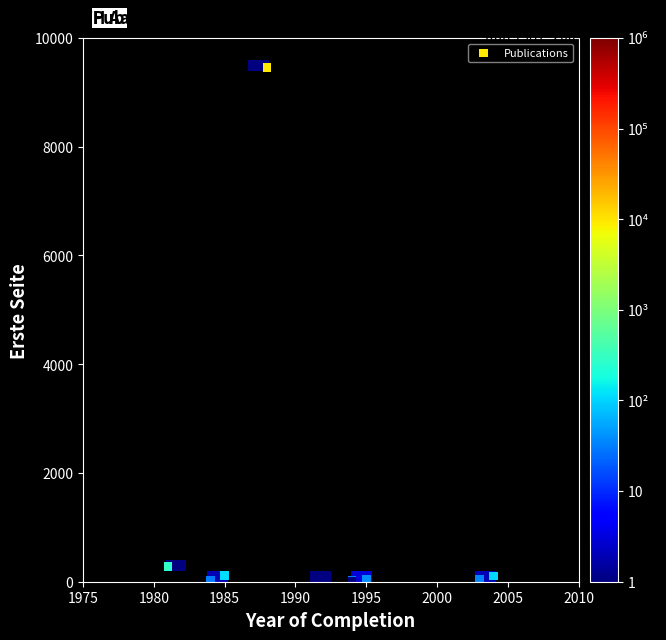

What Y value in the scatter plot is closest to 4725?

279